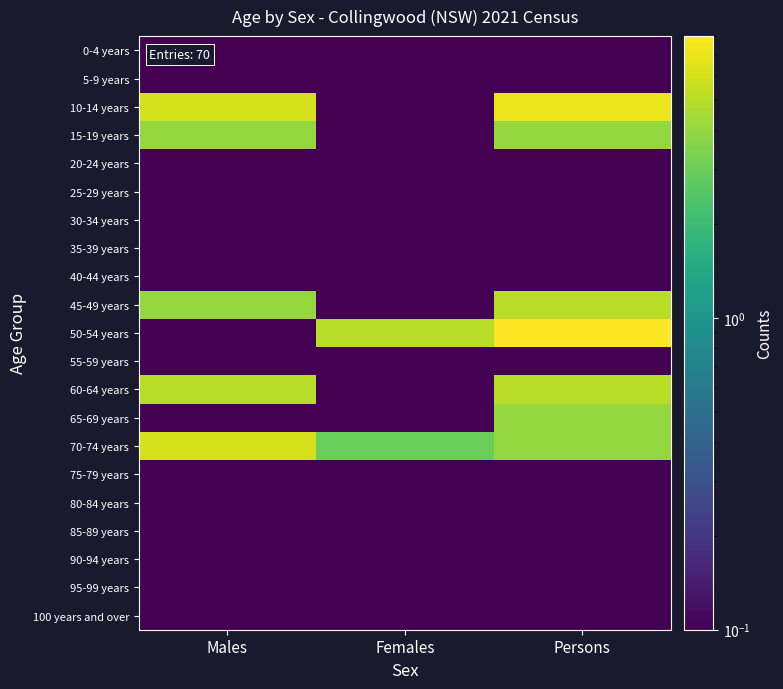

Between Persons and Females, which is larger?

Persons